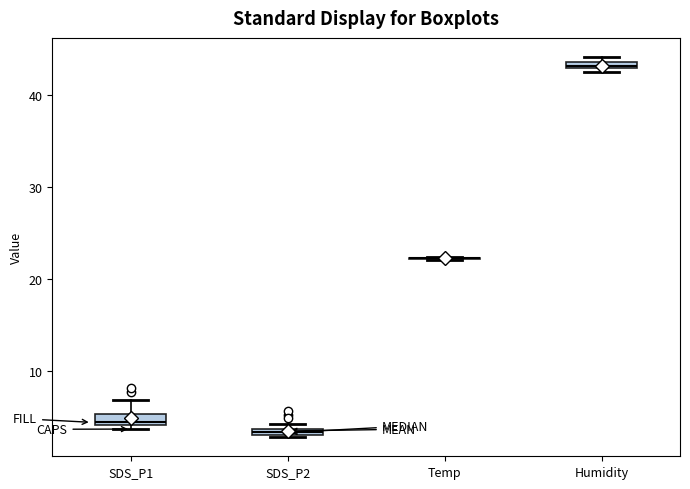

Where is the lower edge of the box for Humidity on the y-axis? The values are not printed on the chart, so give them approximately, as read against the axis.

43